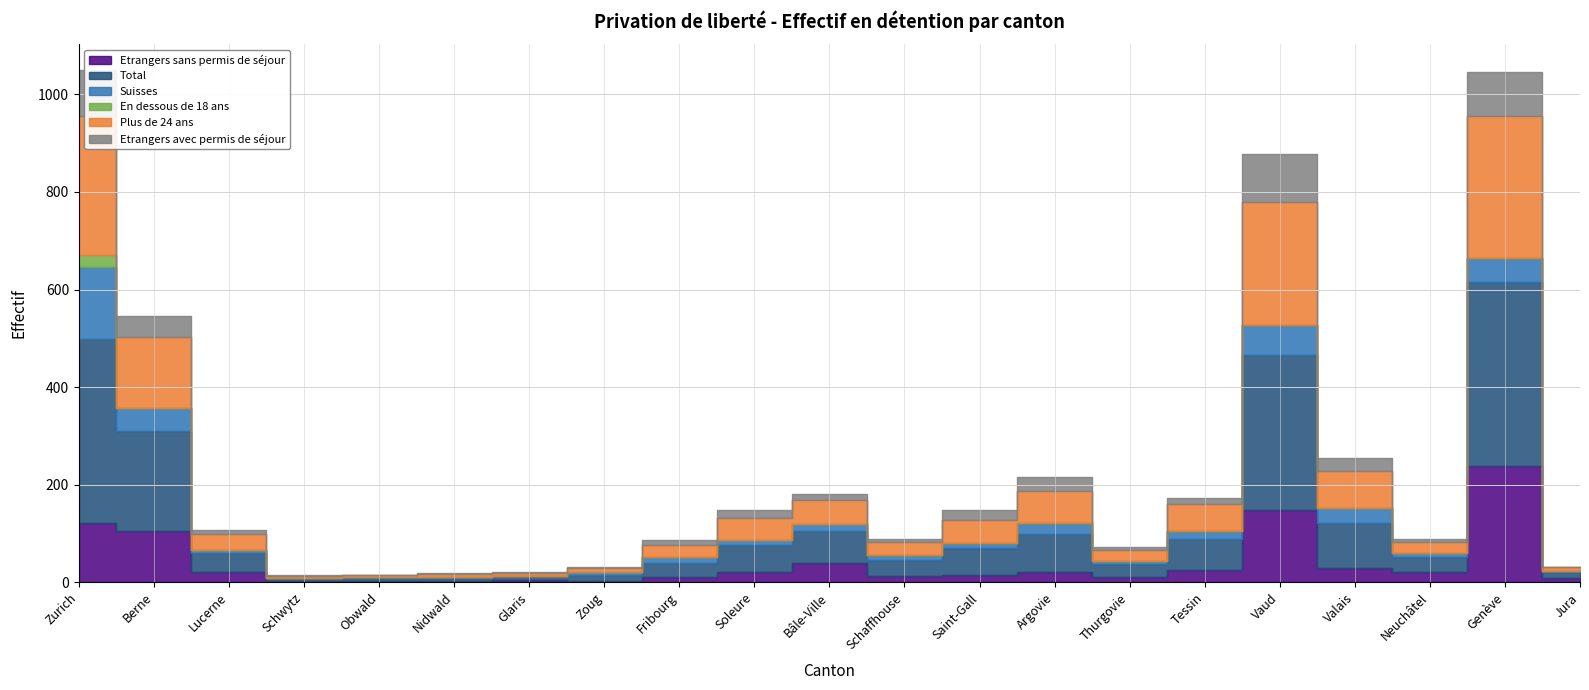

Reading right to left, extract all data points from this chart.

Etrangers sans permis de séjour: 9	238	20	30	148	25	11	21	15	12	40	22	10	2	5	3	3	2	22	106	122
Total: 13	377	32	92	317	63	27	78	55	33	65	54	30	12	7	6	5	6	38	203	377
Suisses: 2	50	7	30	62	18	6	22	10	11	14	11	11	6	1	2	2	1	6	48	148
En dessous de 18 ans: 0	0	0	0	0	0	0	0	0	0	1	0	0	0	0	0	0	0	0	1	24
Plus de 24 ans: 7	291	24	75	253	54	22	66	48	26	49	44	26	9	6	6	4	3	32	145	285
Etrangers avec permis de séjour: 1	89	5	27	97	12	7	28	21	6	11	17	9	3	1	1	0	3	10	42	94